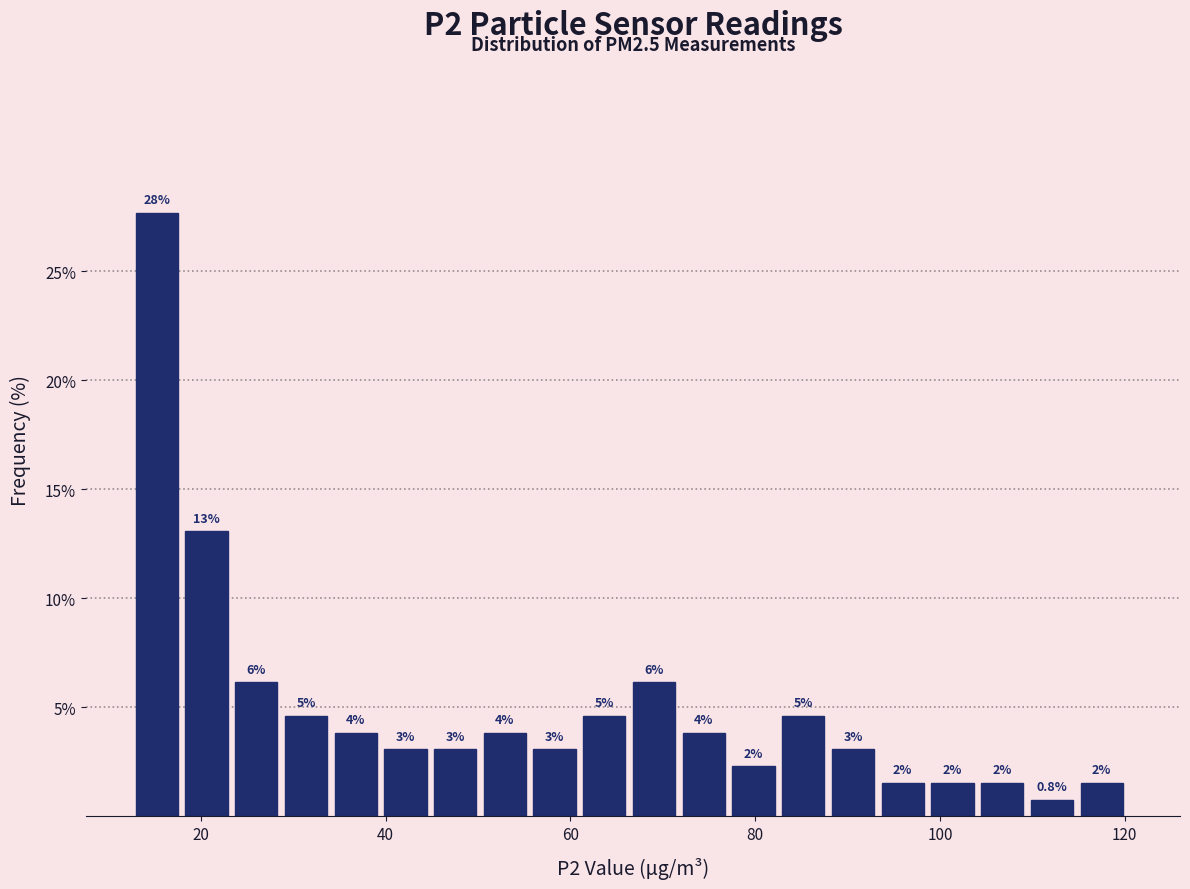

Read against the x-axis, roughly where is the centre of the tallest bar?

16